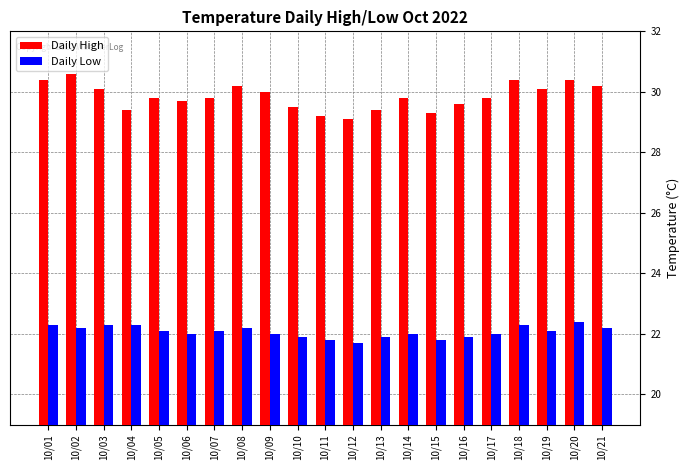

At which label does Daily Low first exceed 22?

10/01